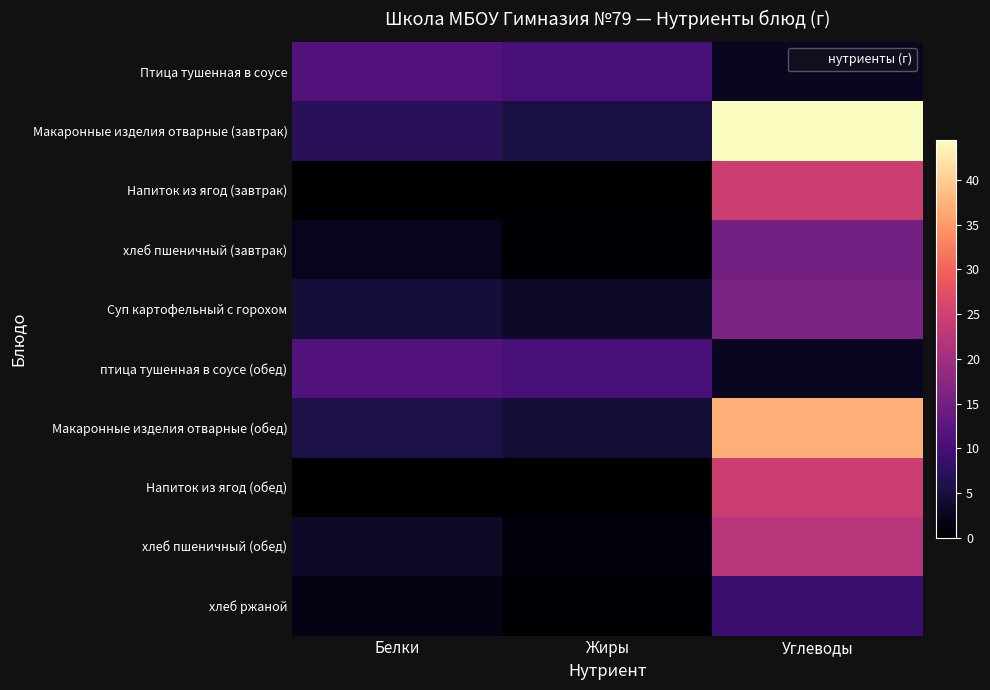

List the series in order of their peak value, lowest first.

хлеб ржаной, Птица тушенная в соусе, птица тушенная в соусе (обед), хлеб пшеничный (завтрак), Суп картофельный с горохом, хлеб пшеничный (обед), Напиток из ягод (завтрак), Напиток из ягод (обед), Макаронные изделия отварные (обед), Макаронные изделия отварные (завтрак)